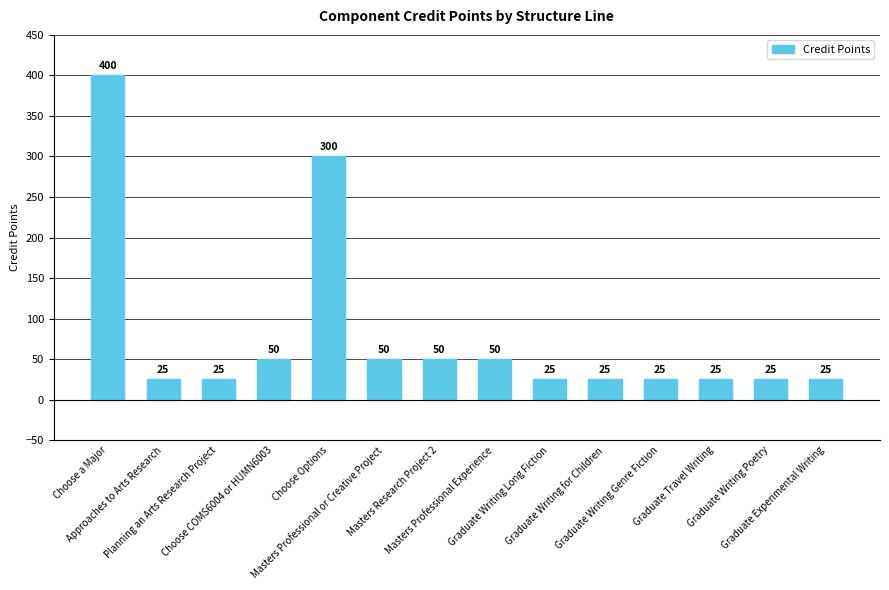

Which has a higher value, Masters Research Project 2 or Graduate Experimental Writing?

Masters Research Project 2